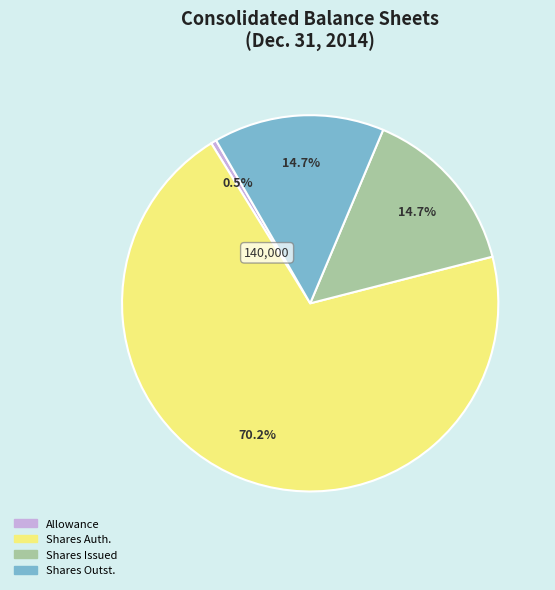

Is there a majority slice in this chart?

Yes